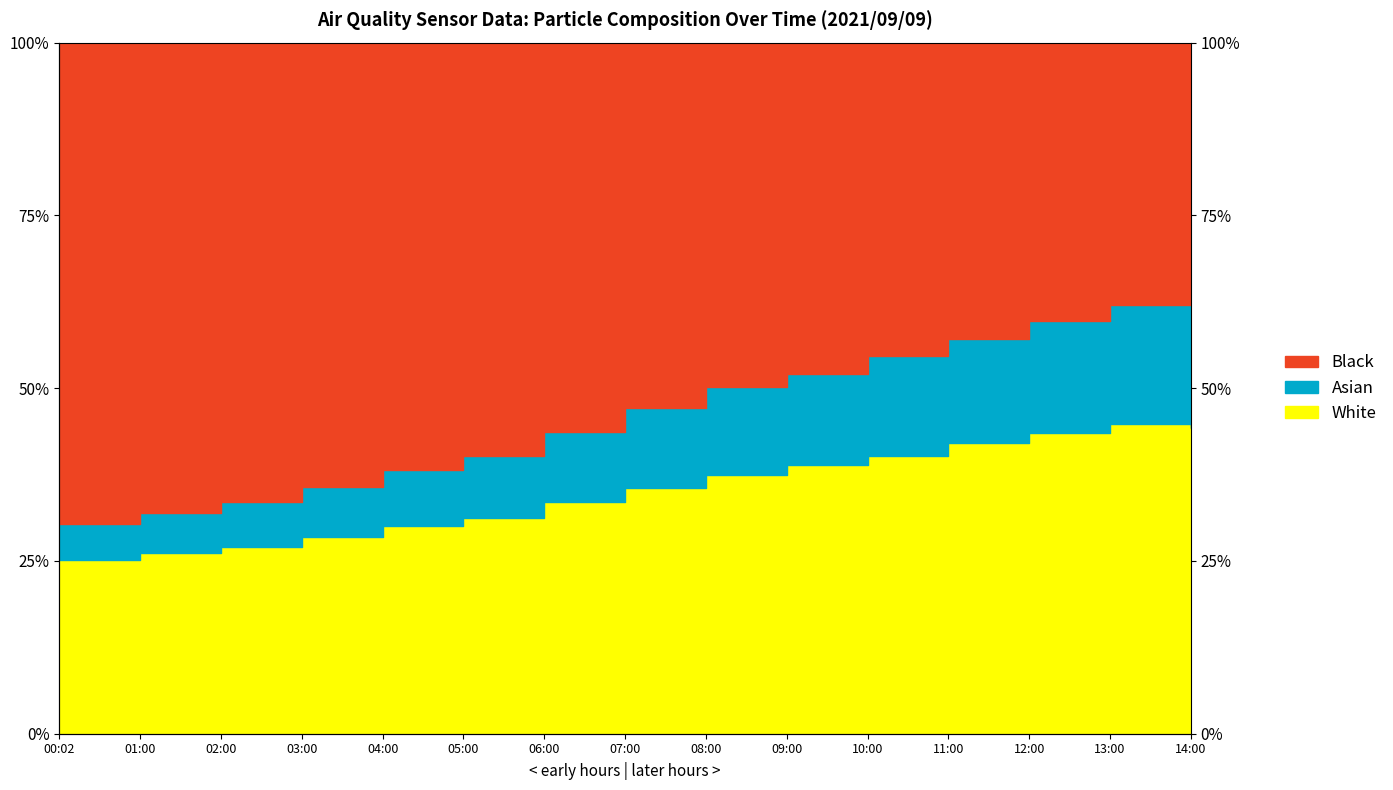

What is the label of the 1st point from the left?

00:02